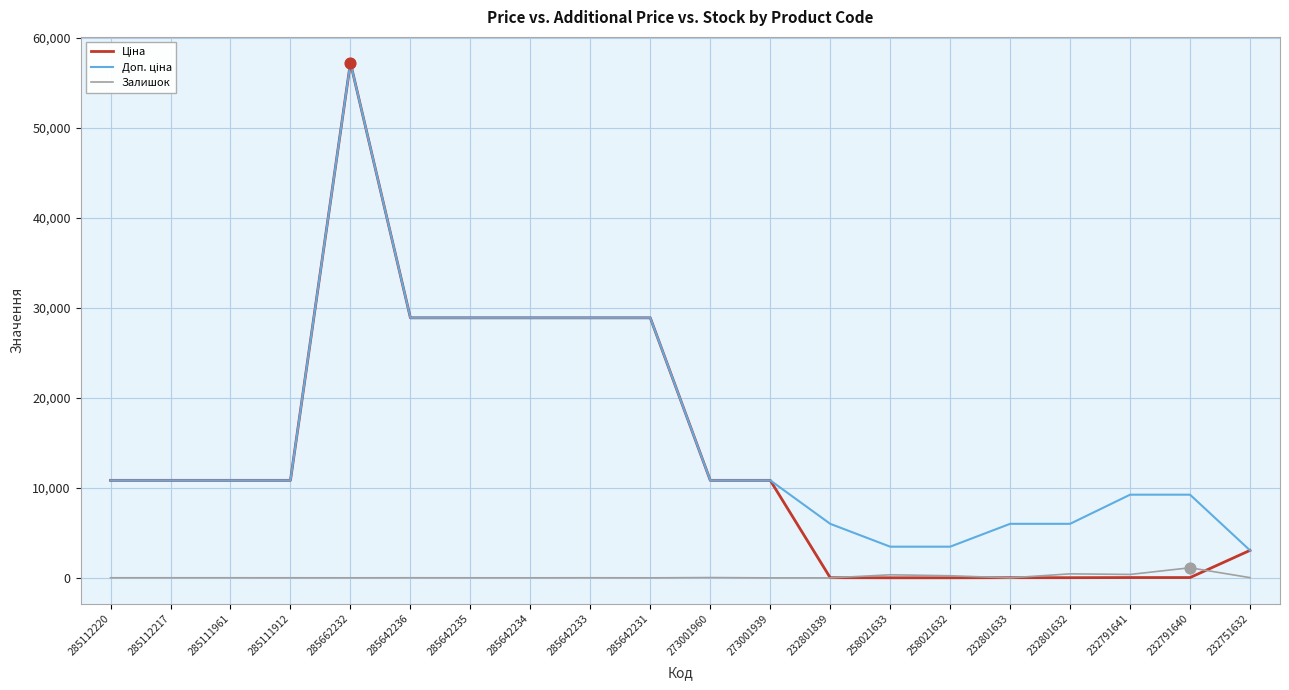

At which category is the sum across all series the highest?

285662232